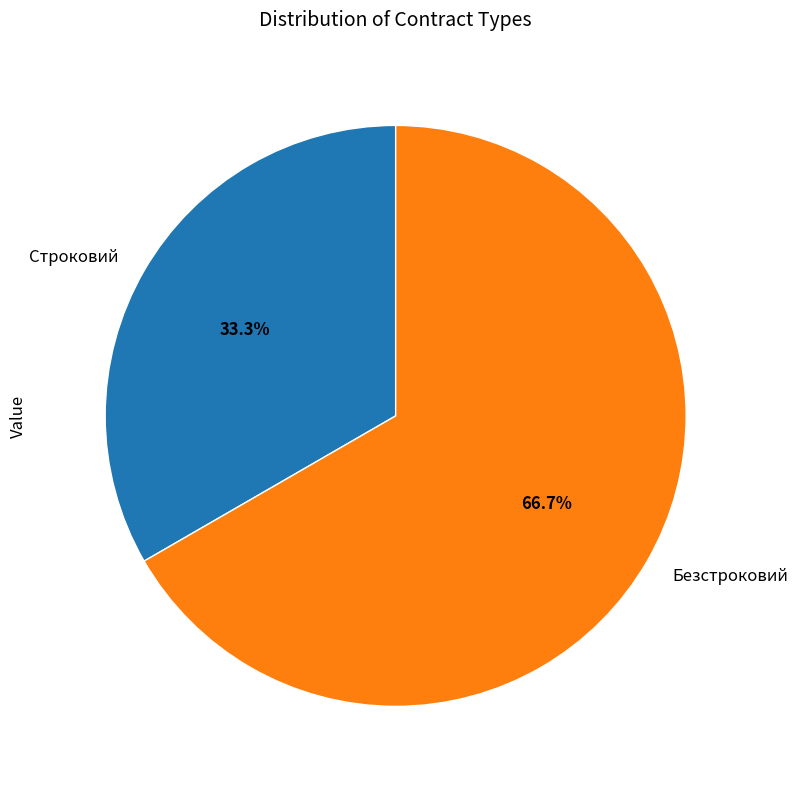

True or false: Безстроковий accounts for 67% of the total.

True